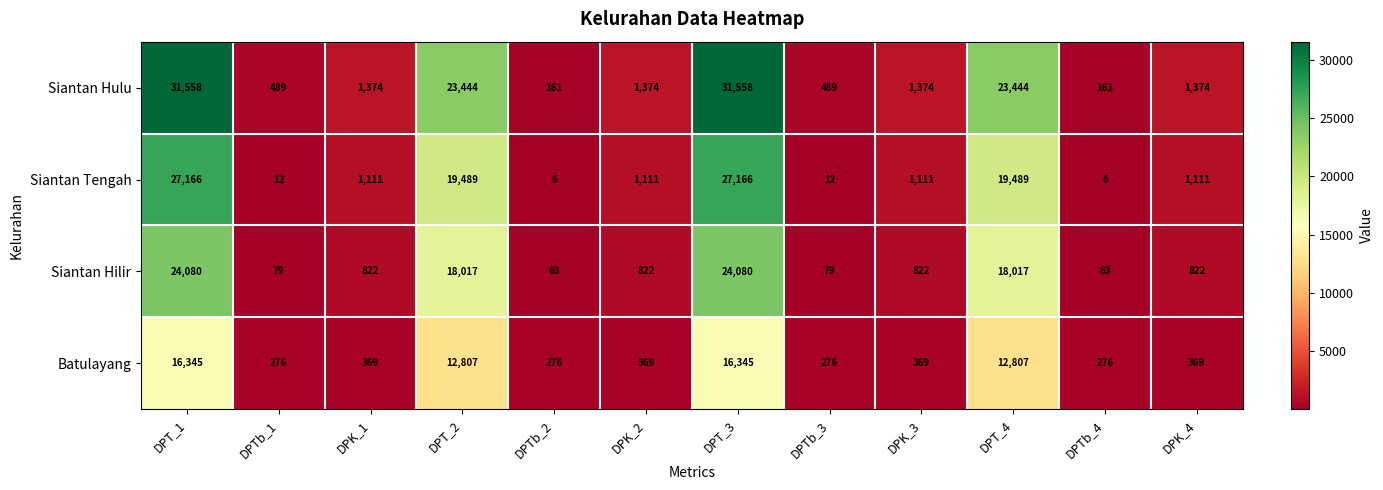

Rank the series by their maximum value, from lowest to highest.

Batulayang, Siantan Hilir, Siantan Tengah, Siantan Hulu